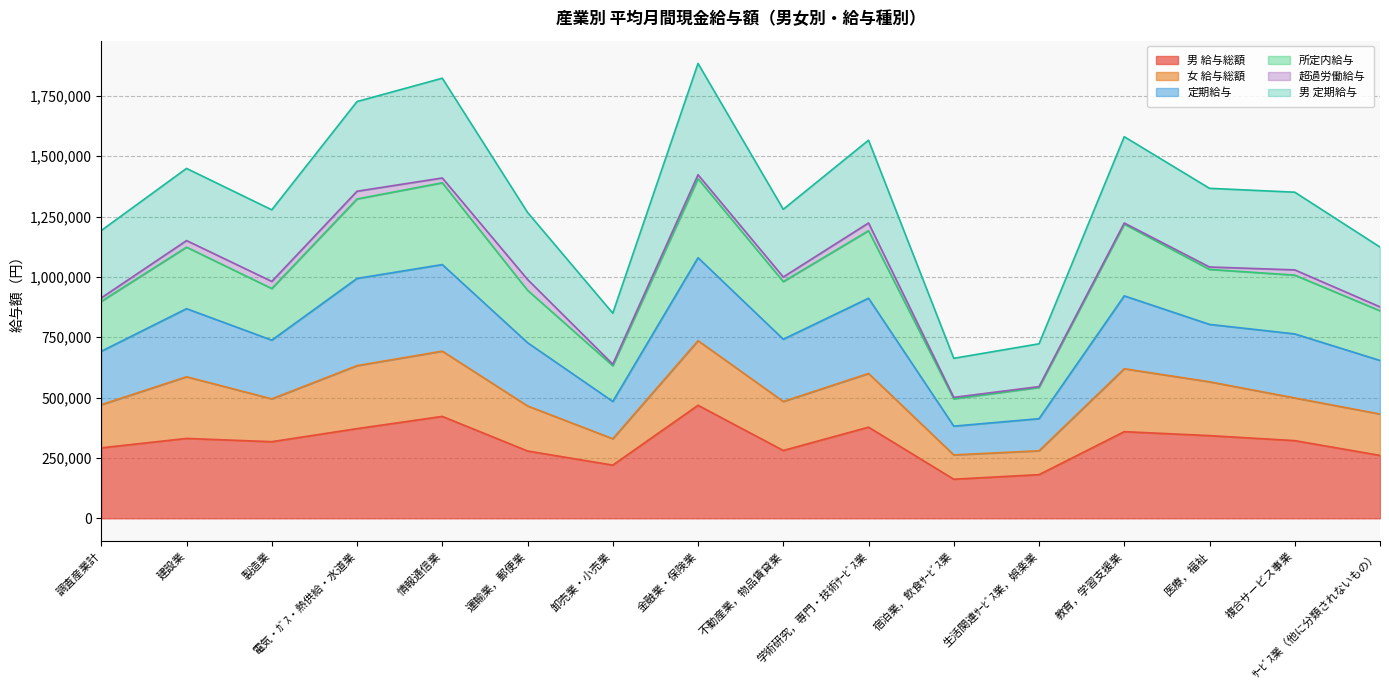

What are all the series names shown in the legend?

男 給与総額, 女 給与総額, 定期給与, 所定内給与, 超過労働給与, 男 定期給与